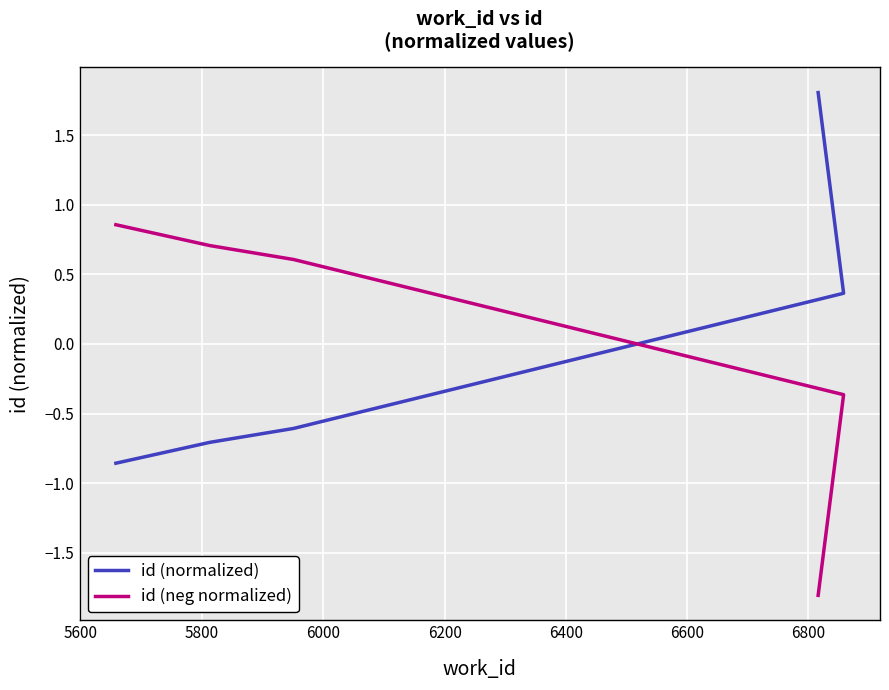

How many values in id (neg normalized) are below zero?

2